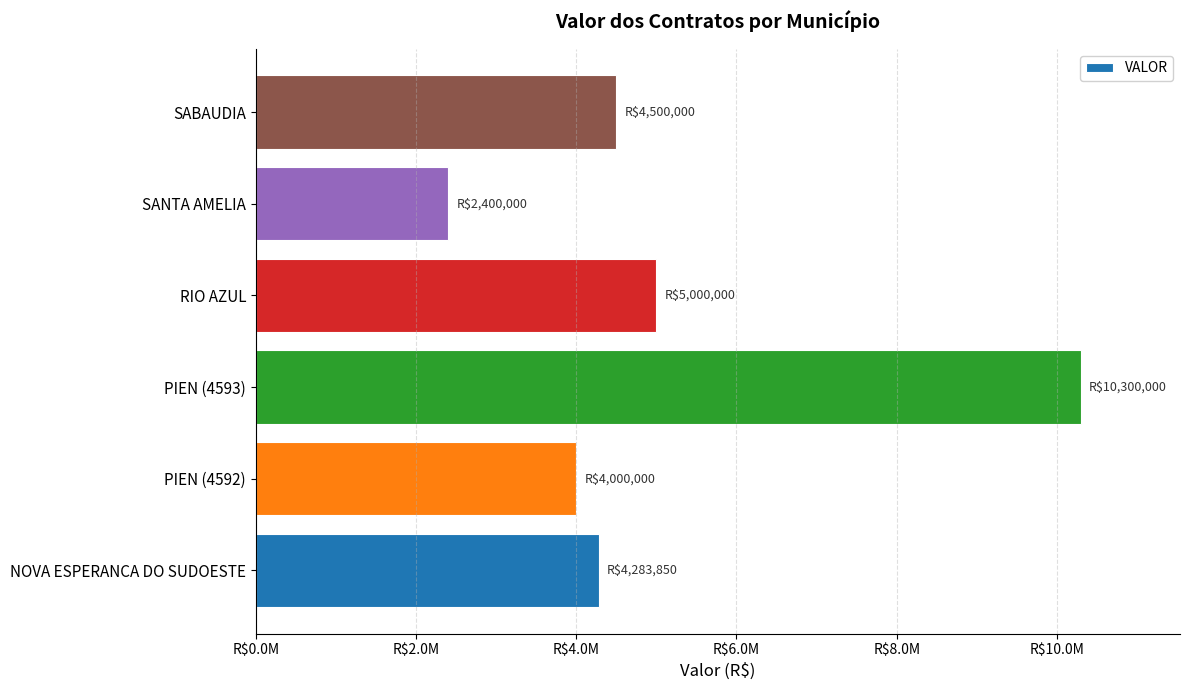

Does the chart contain any negative values?

No